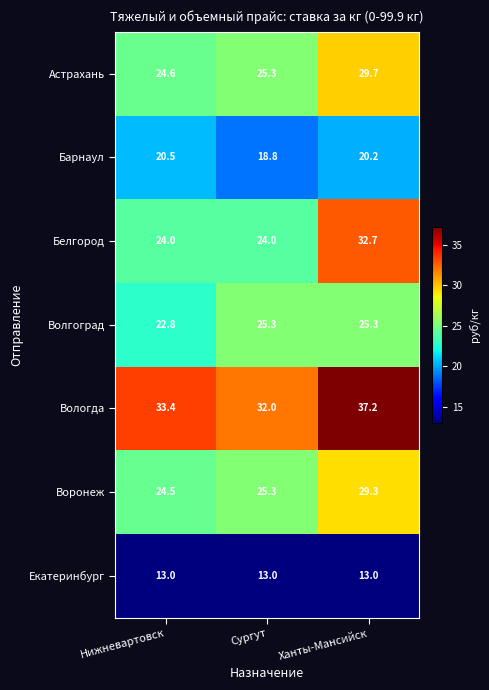

Where is Воронеж nearest to the value 26?

Сургут